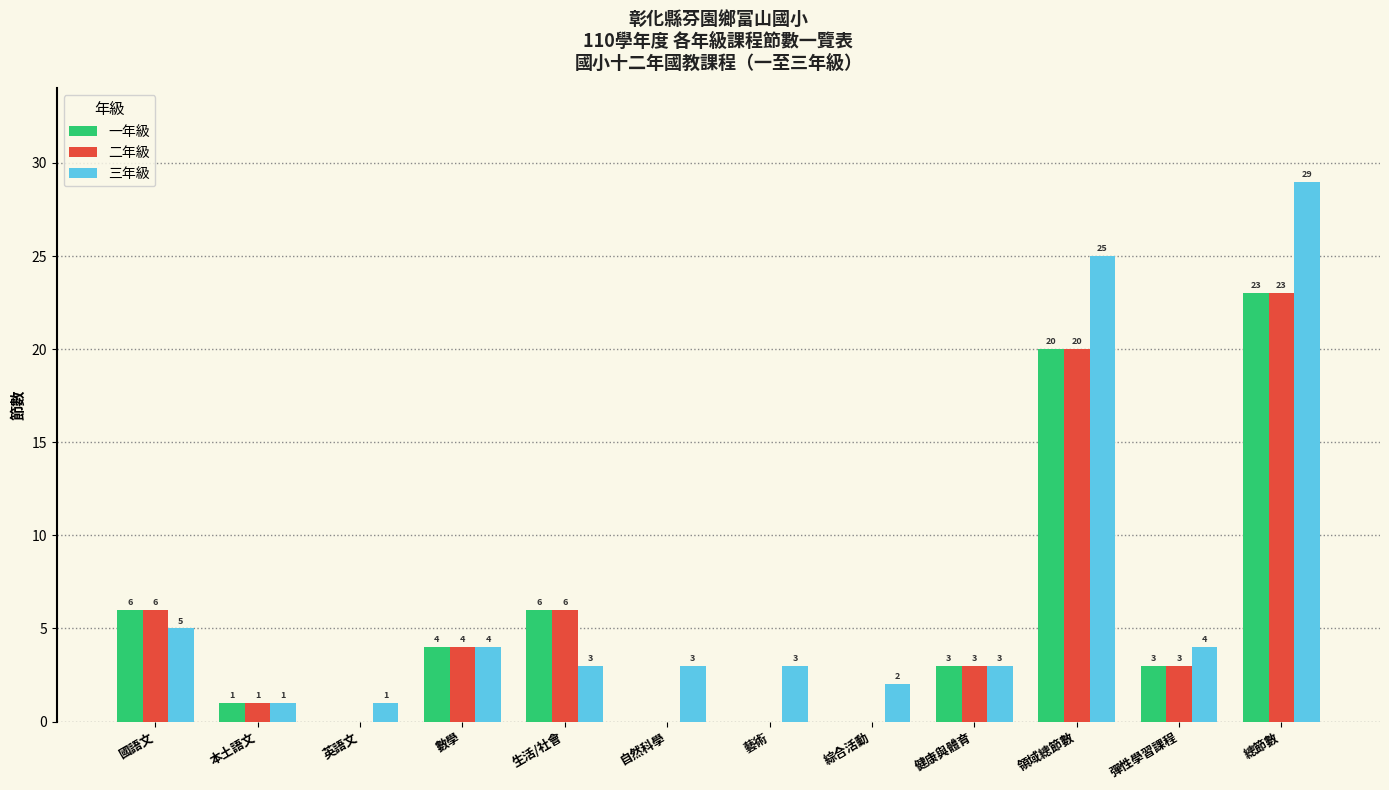

Is it true that 三年級 equals 6 at 彈性學習課程?

False